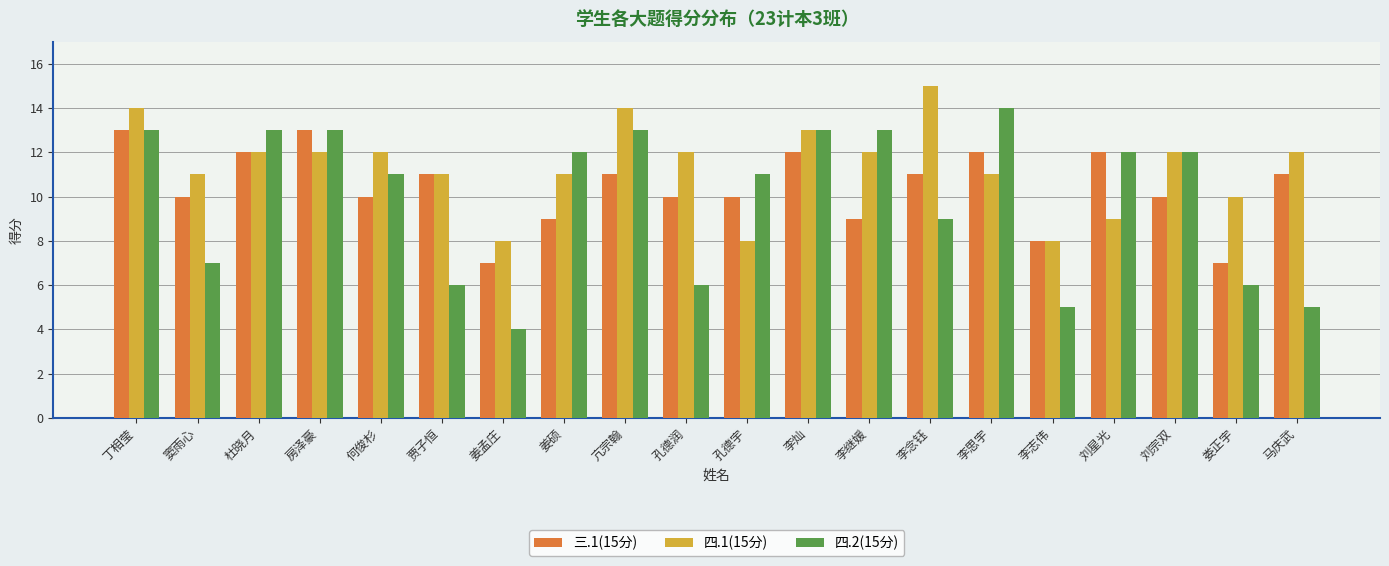

Where does the 四.1(15分) series first go above 12?

丁相莹